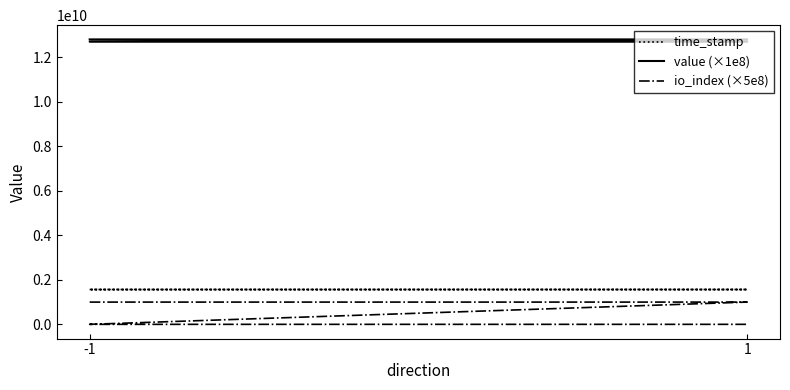

At which label does io_index (×5e8) reach its peak?

-1